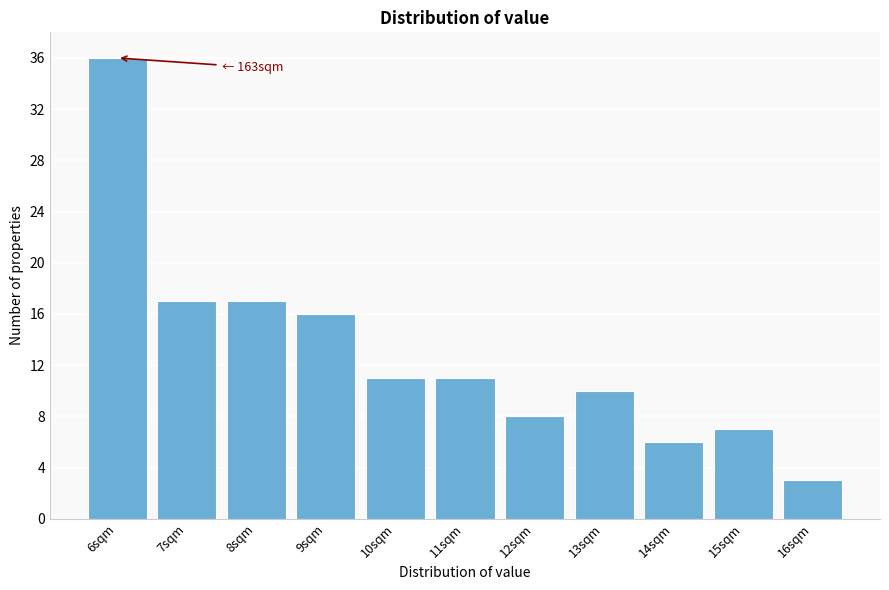

Reading right to left, transcribe all the data shown in this chart.

16sqm=3	15sqm=7	14sqm=6	13sqm=10	12sqm=8	11sqm=11	10sqm=11	9sqm=16	8sqm=17	7sqm=17	6sqm=36